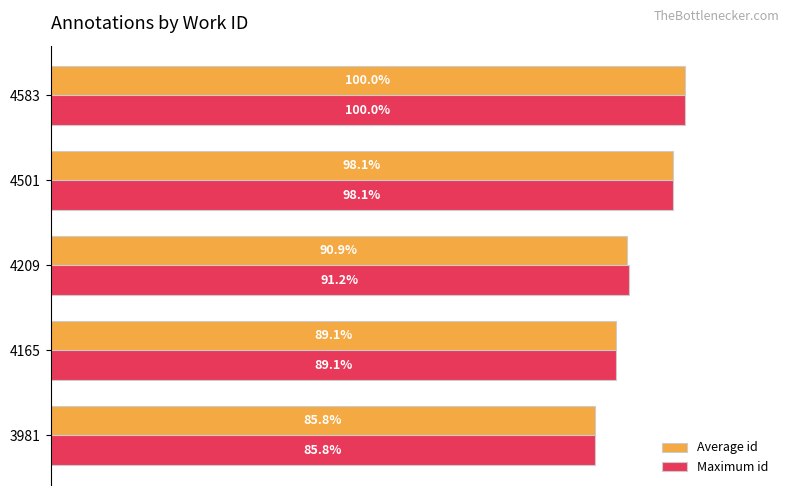

List the labels in order of Maximum id value, largest first.

4583, 4501, 4209, 4165, 3981